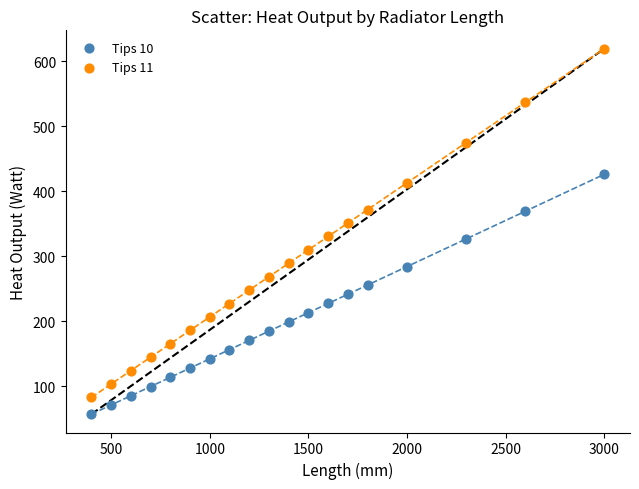

Across all data points, what is the range of Y values (max minus min)?

562.7